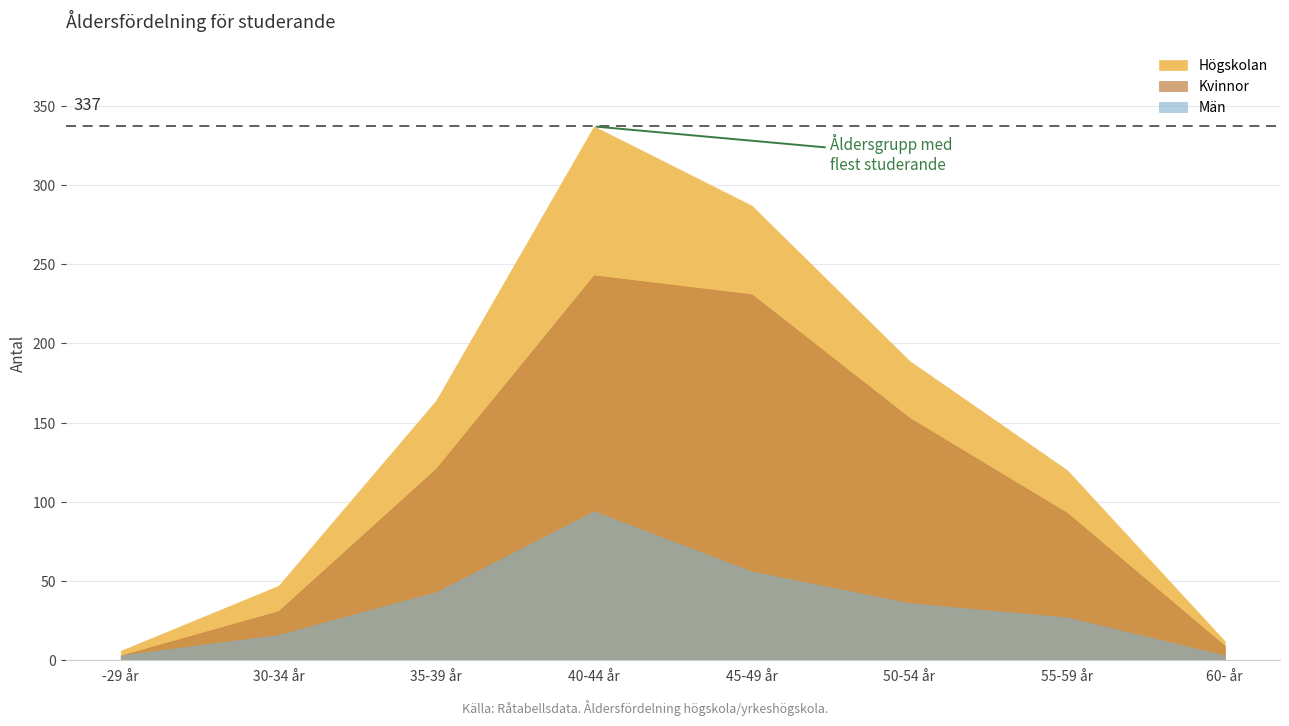

True or false: Kvinnor has a value of 31 at 30-34 år.

True